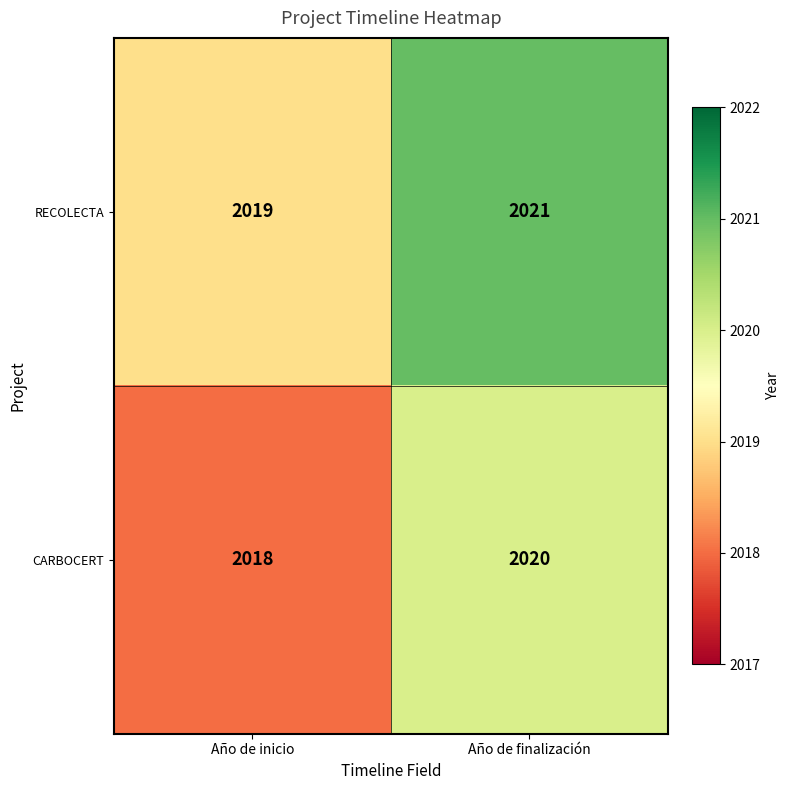

What is the sum of all CARBOCERT values?

4038